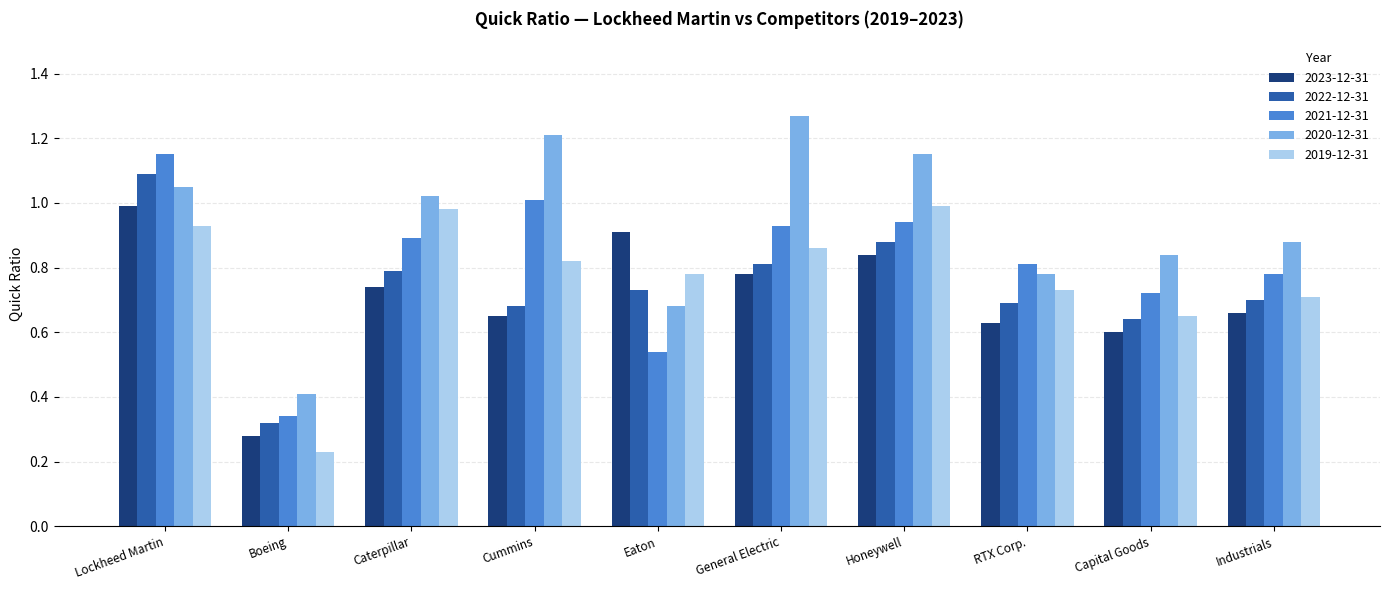

Where is 2021-12-31 nearest to the value 0?

Boeing